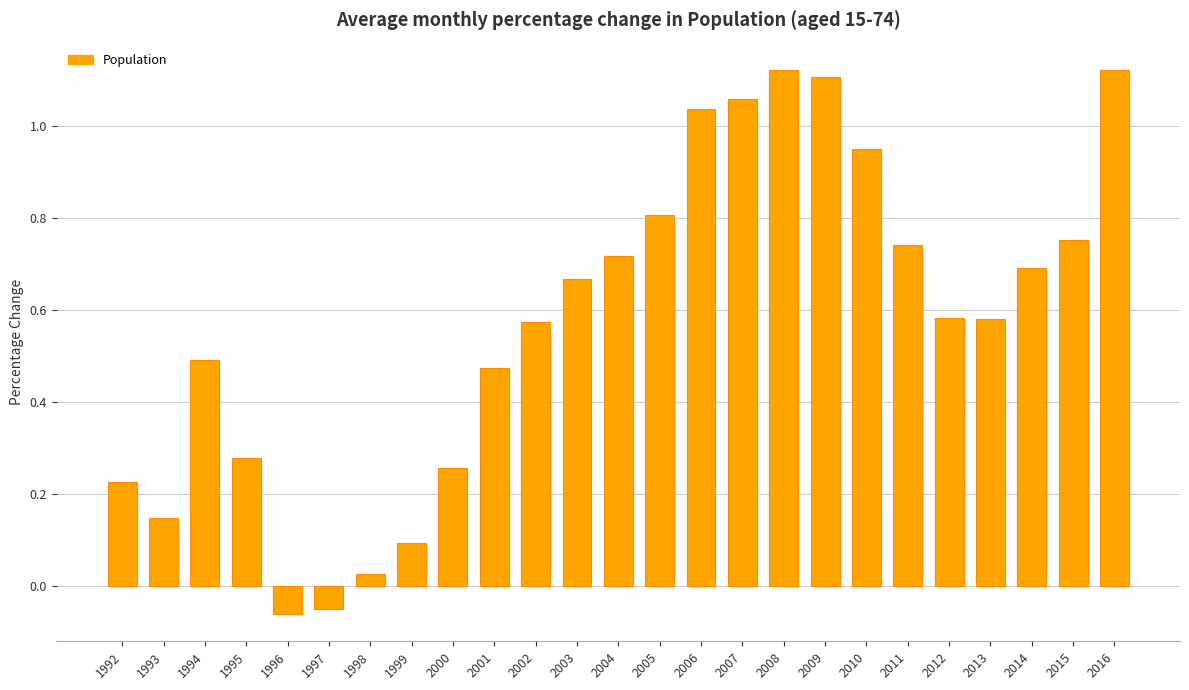

Which has a higher value, 2010 or 2001?

2010